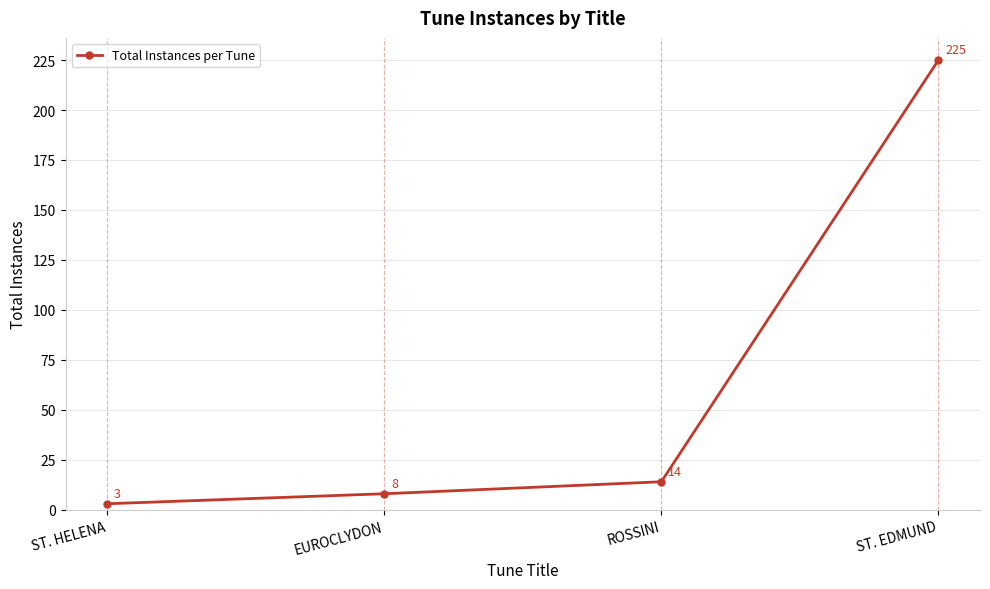

Read the value at EUROCLYDON.

8